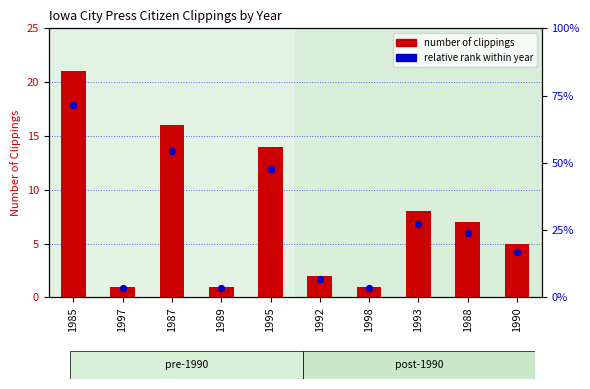

What is the total value across all series at 1995?

25.9